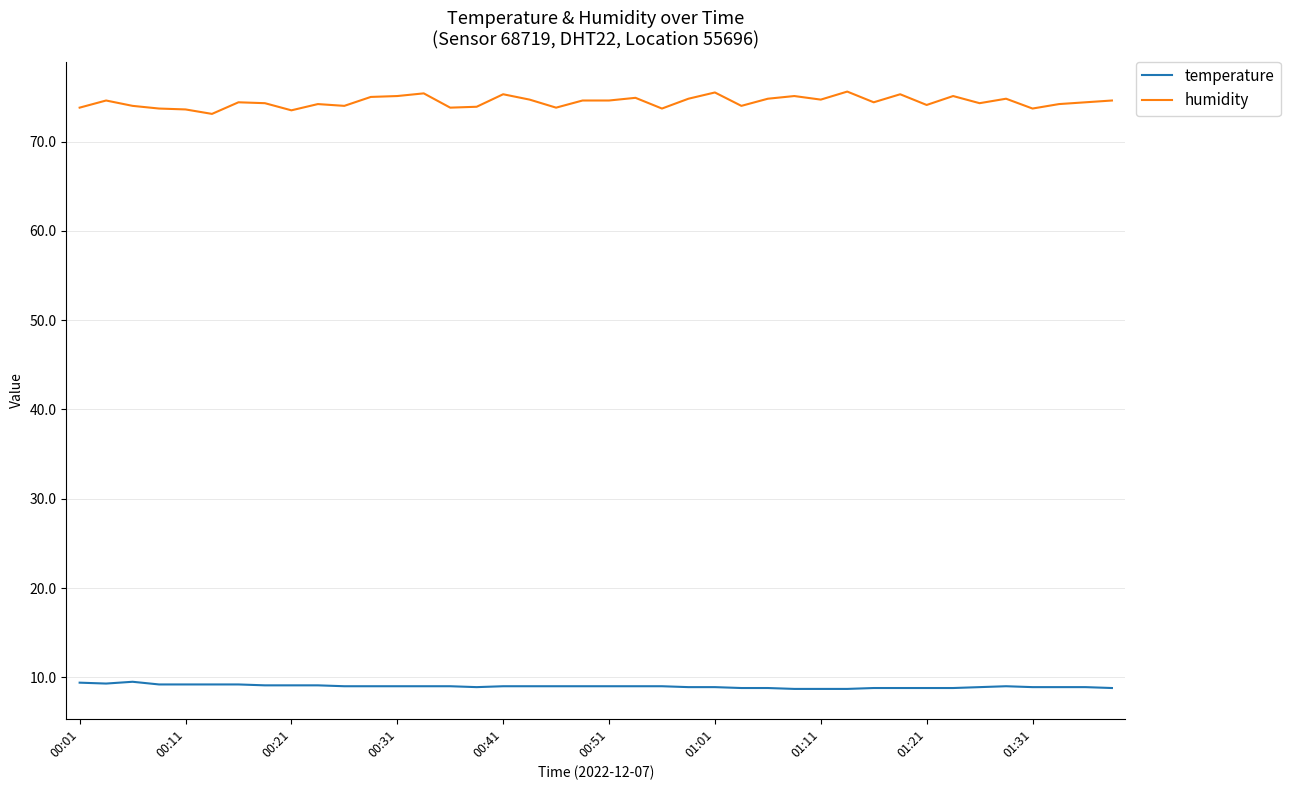

True or false: temperature and humidity intersect in this chart.

False